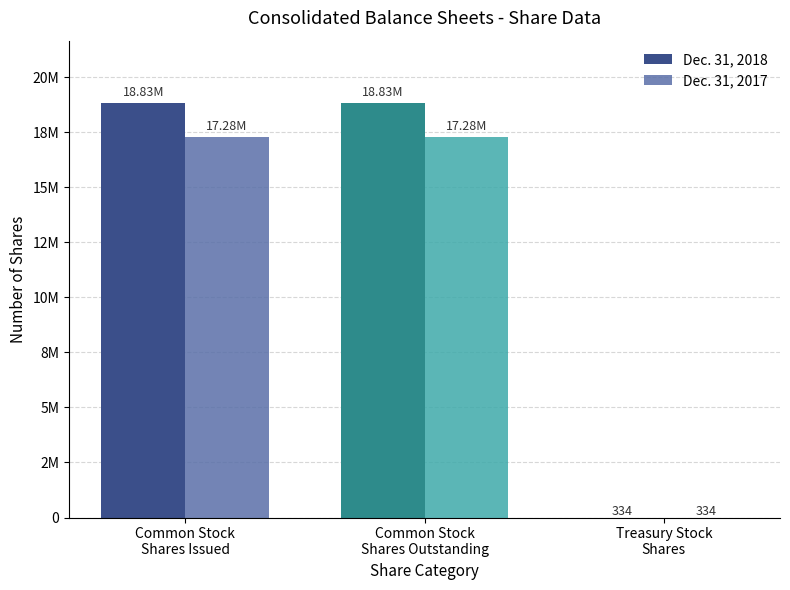

Reading left to right, list all the values displayed in this chart.

Dec. 31, 2018: 18832168	18831834	334
Dec. 31, 2017: 17277299	17276965	334